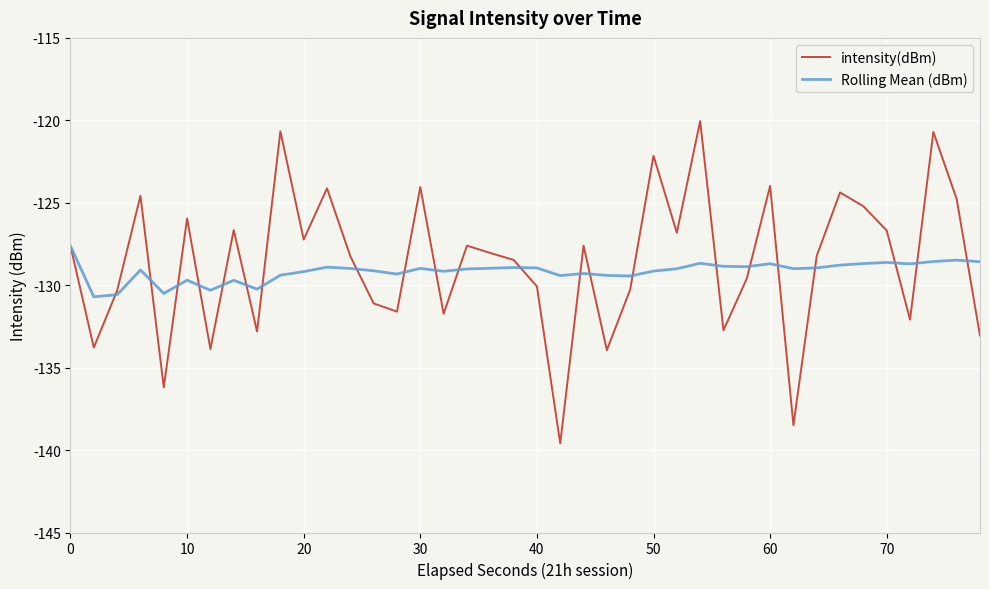

What is the minimum value shown in the chart?

-139.6